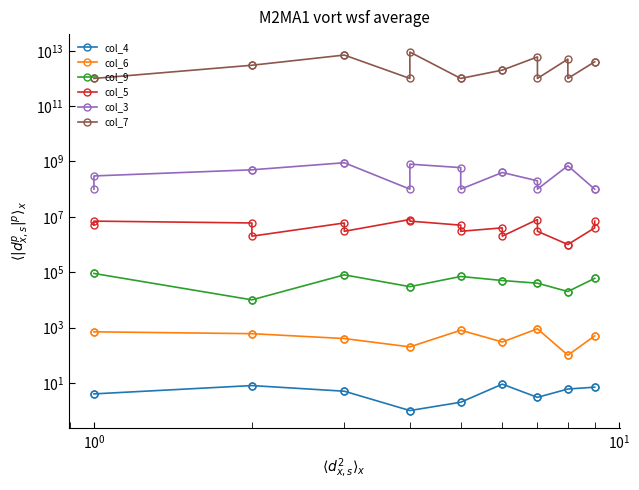

What is the smallest value displayed?

1